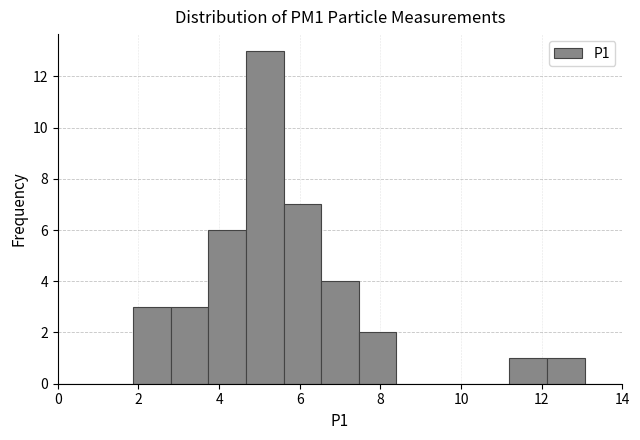

Reading left to right, transcribe this chart: for each bar, give the range it covers on the x-axis and its height. Neither the bar edges nor the heights are printed on the chart, so give them approximately, as read against the axes.

0.0 to 1.0: 0
1.0 to 1.8: 0
1.8 to 2.8: 3
2.8 to 3.8: 3
3.8 to 4.6: 6
4.6 to 5.6: 13
5.6 to 6.6: 7
6.6 to 7.4: 4
7.4 to 8.4: 2
8.4 to 9.4: 0
9.4 to 10.2: 0
10.2 to 11.2: 0
11.2 to 12.2: 1
12.2 to 13.0: 1
13.0 to 14.0: 0